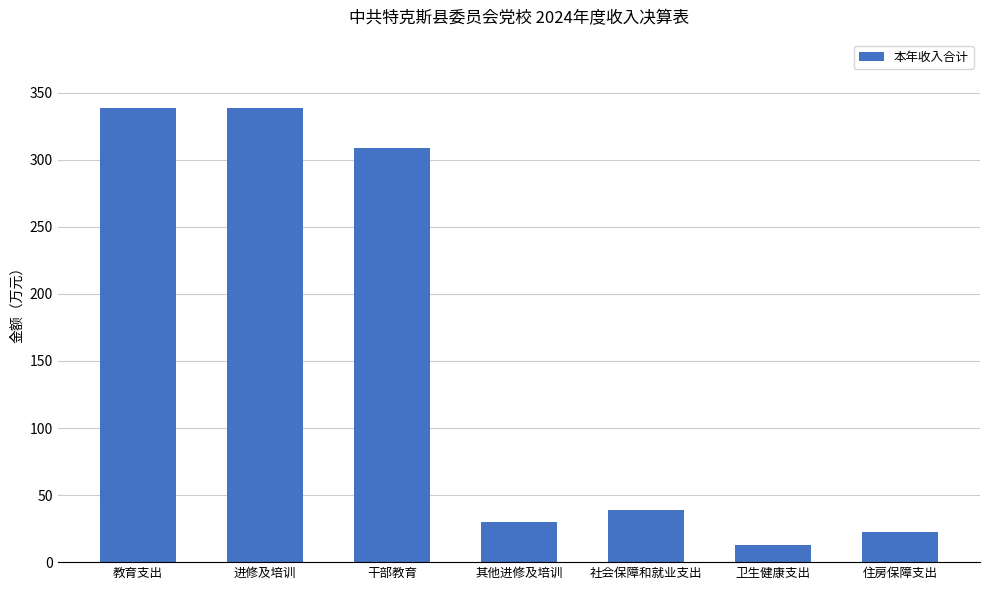

Reading left to right, transcribe all the data shown in this chart.

338.8	338.8	308.8	30.0	38.5	12.6	22.7